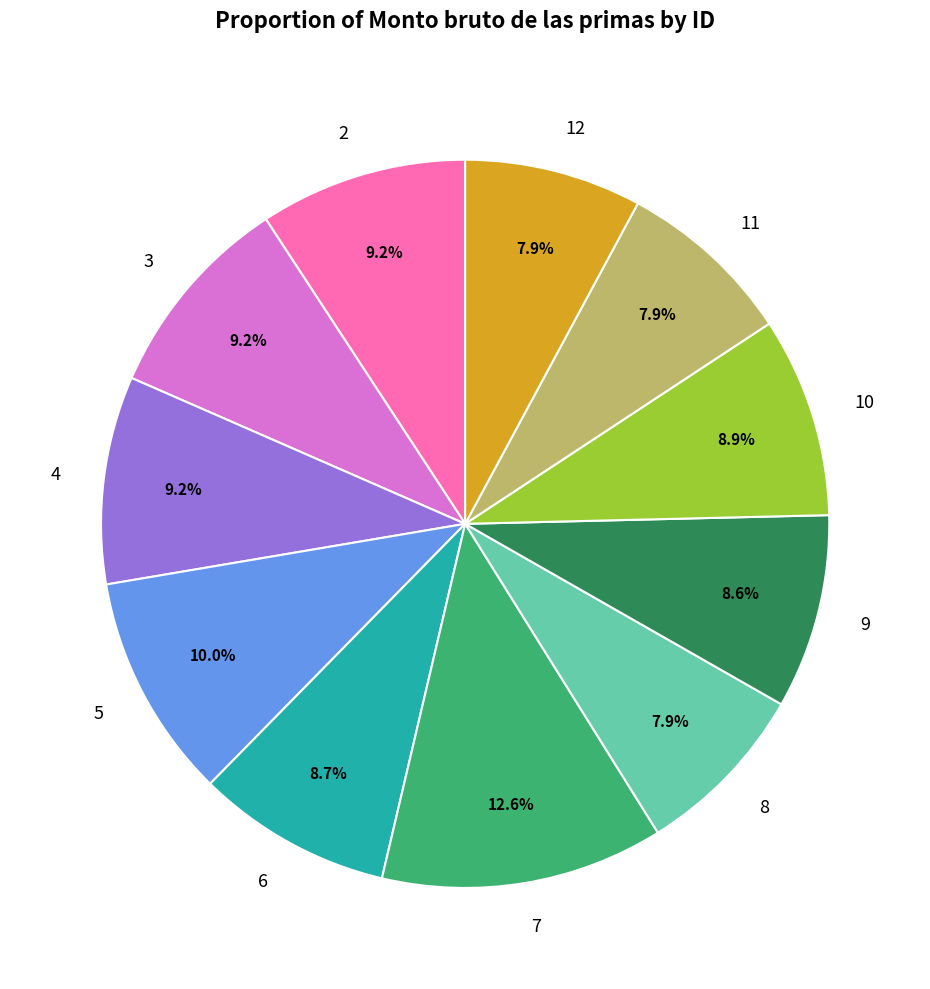

How many slices are in this pie chart?

11